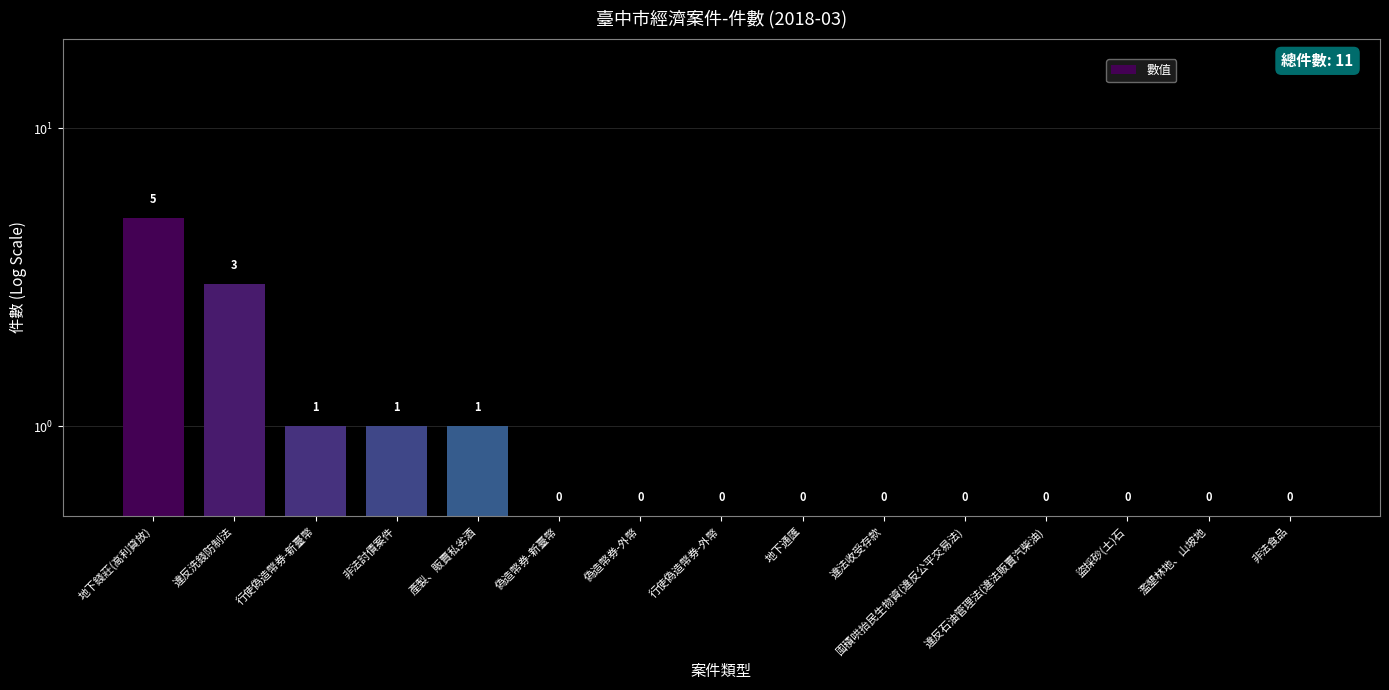

Reading left to right, transcribe all the data shown in this chart.

5.0	3.0	1.0	1.0	1.0	0.5	0.5	0.5	0.5	0.5	0.5	0.5	0.5	0.5	0.5